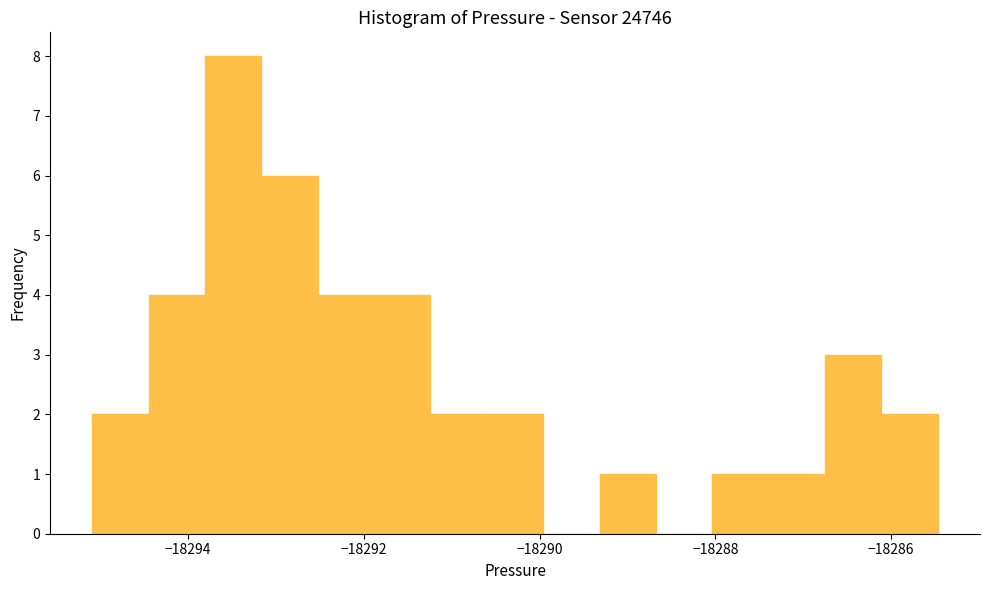

Around what value on the x-axis is the tallest bar? Give the approximate position of its centre, as read against the axis.

-18293.4